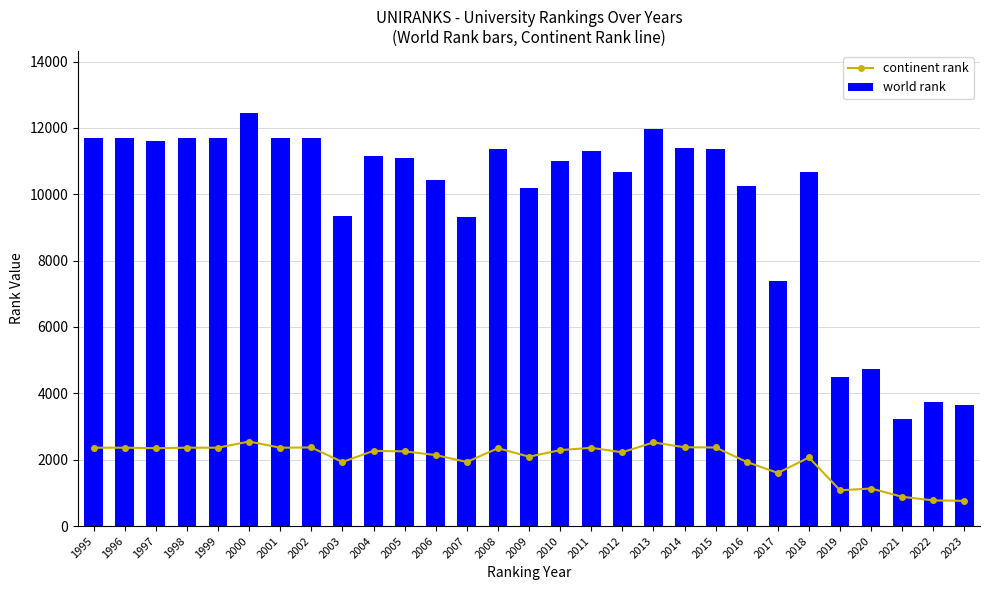

What value does the world rank series have at 2019?

4481